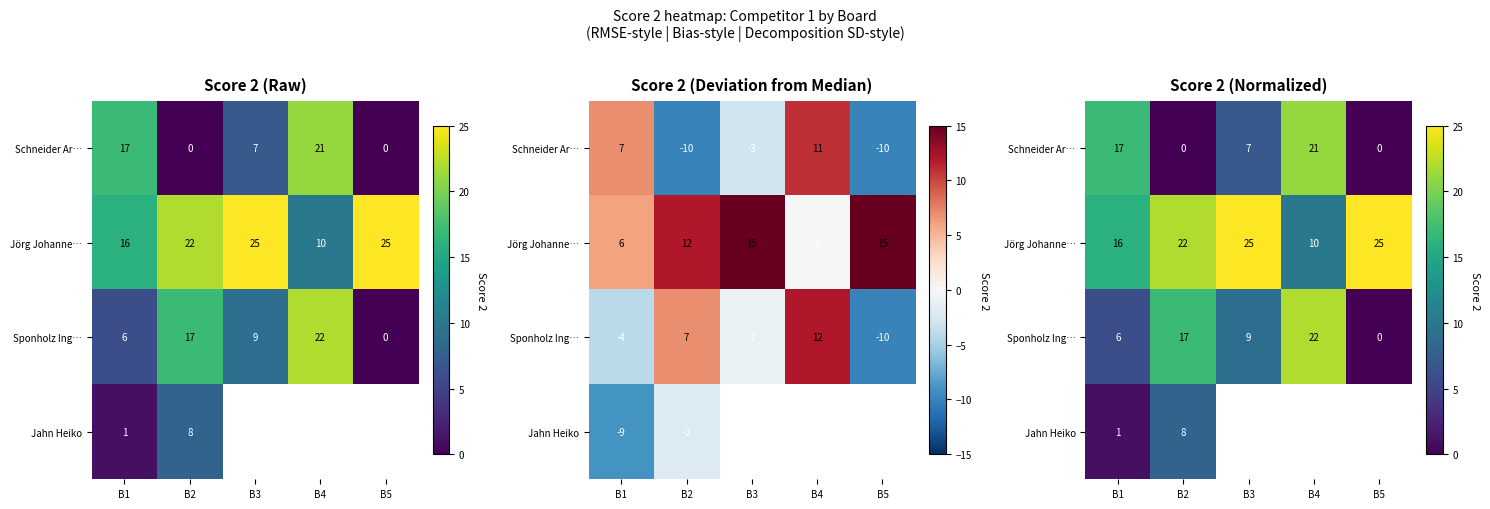

At B2, list the series in order from smallest to largest.

Schneider Ar…, Jahn Heiko, Sponholz Ing…, Jörg Johanne…